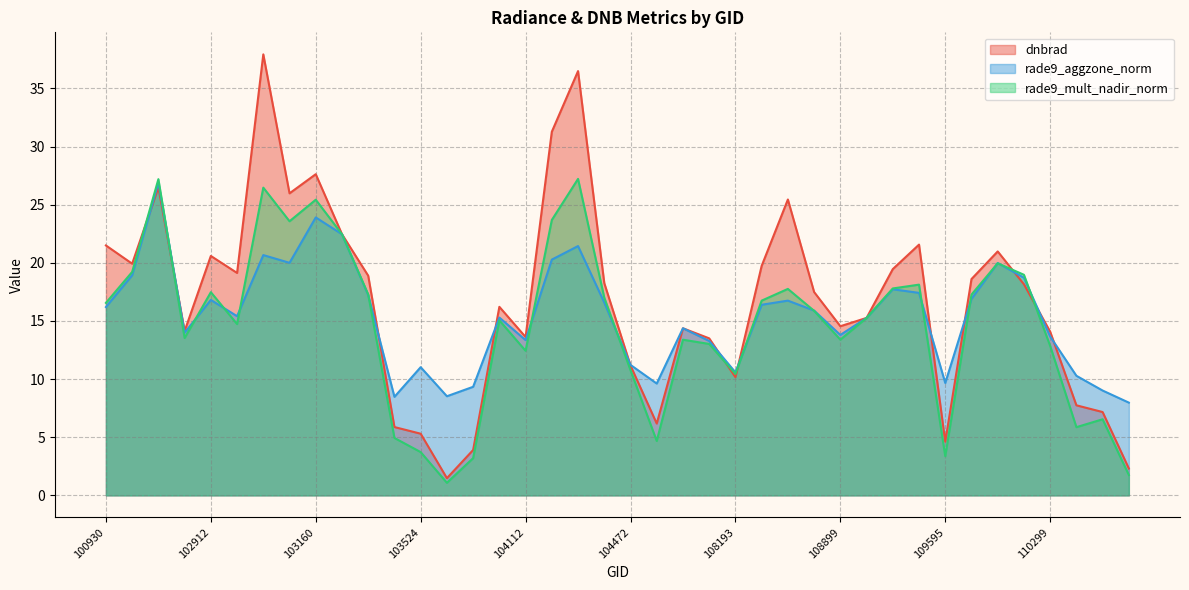

Which has a higher value, 103040 or 103160?

103160